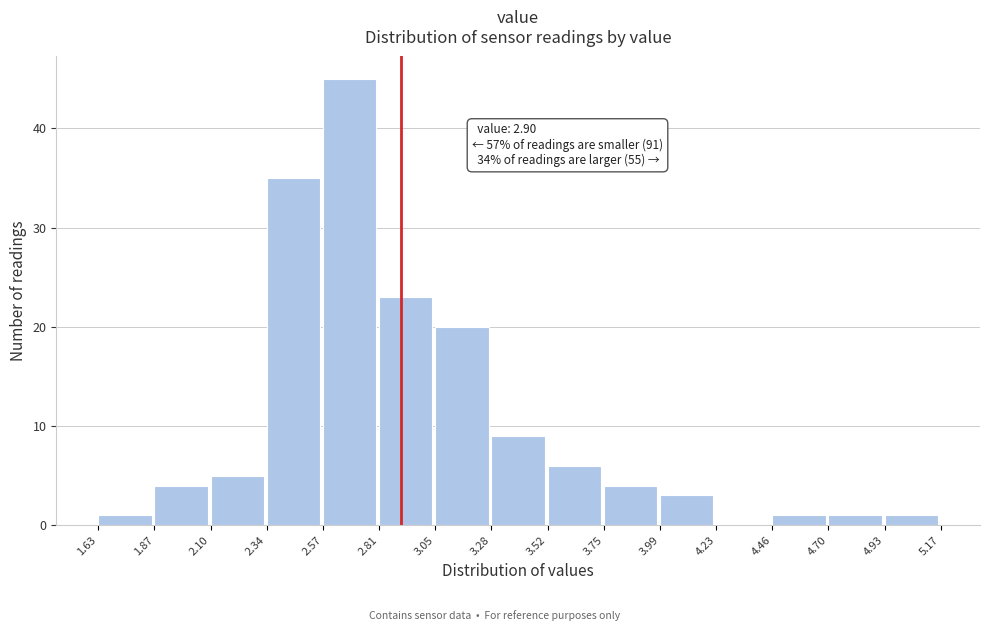

Over which range of the x-axis is the bar tallest?

2.57 to 2.81